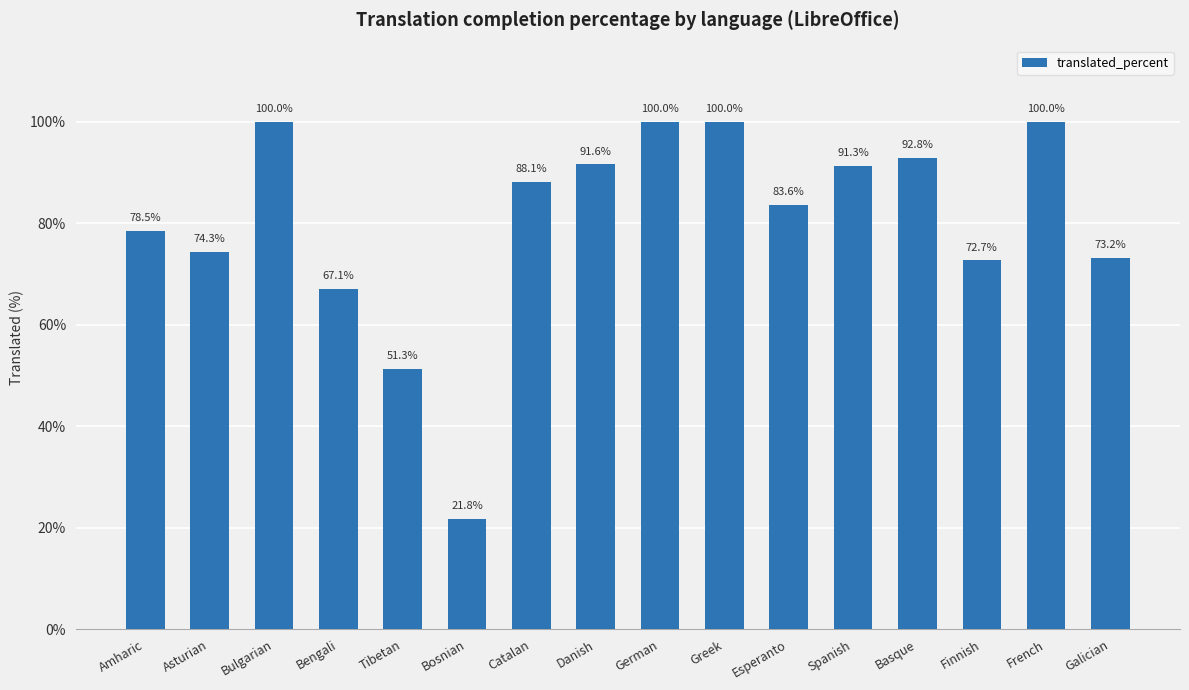

Is it true that the value at Catalan is 19.9?

False